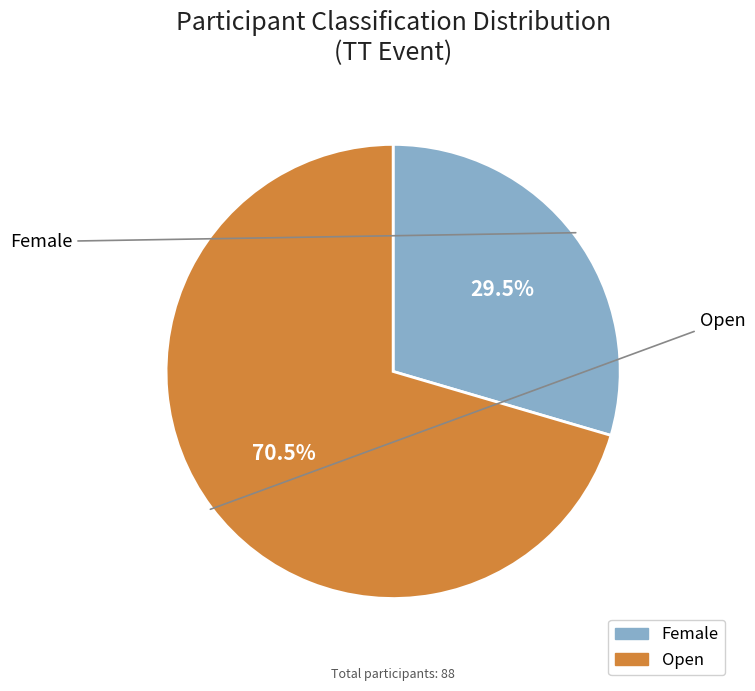

What is the majority slice?

Open